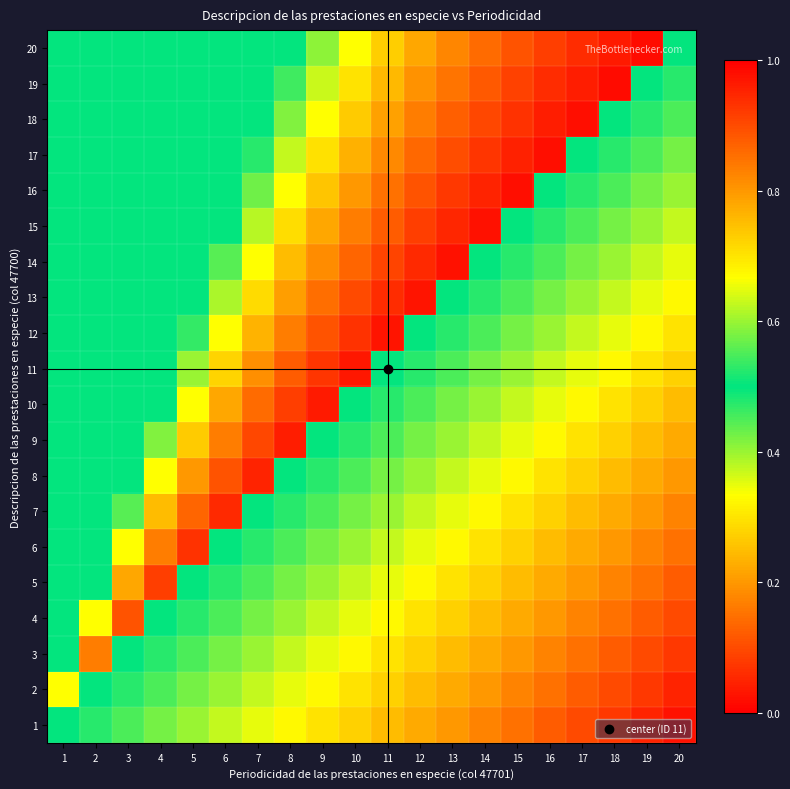

At how many categories does at least one series exceed 0?

20